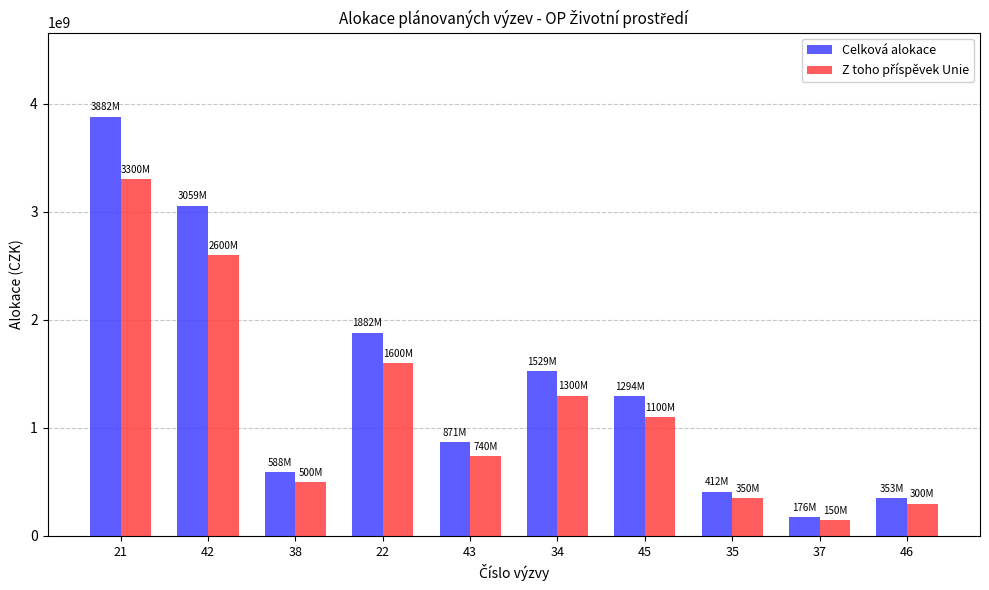

What position from the right is 42?

9